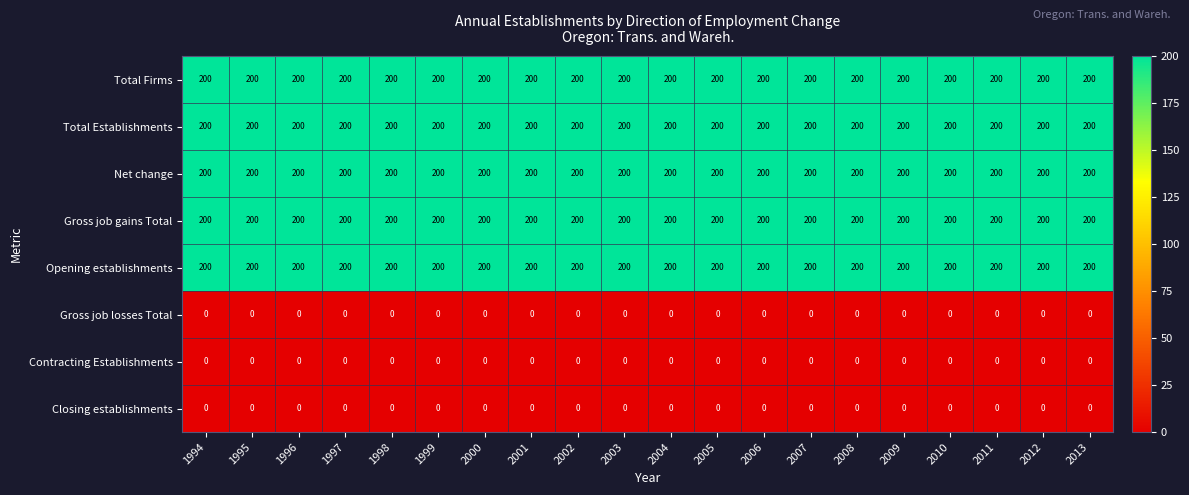

What is the sum of the Net change values at 2002 and 1996?

400